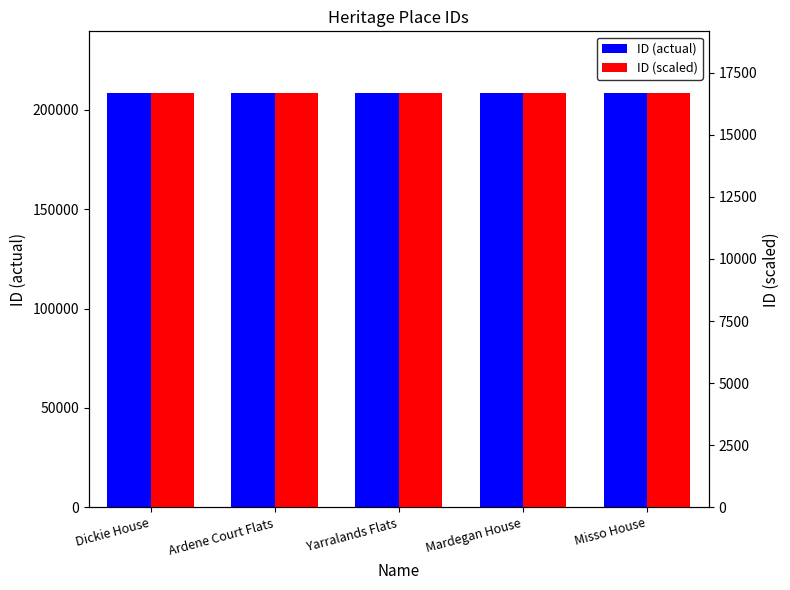

Rank the categories by ID (actual) value from highest to lowest.

Misso House, Mardegan House, Yarralands Flats, Ardene Court Flats, Dickie House